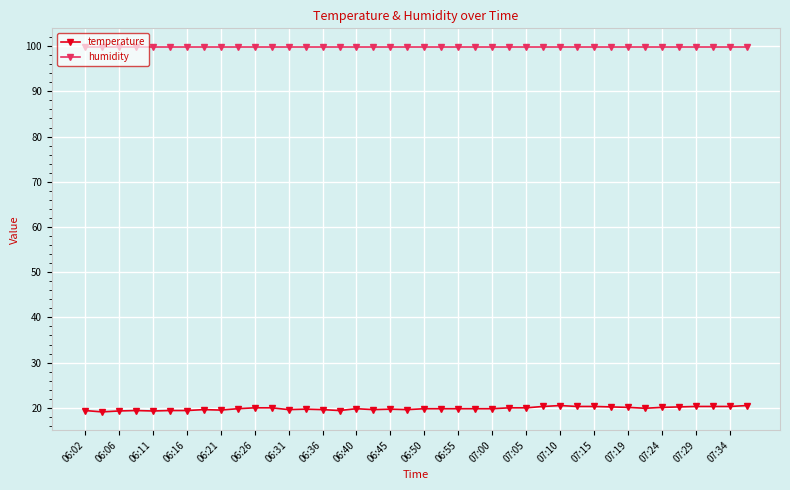

How many categories are shown in the chart?

40